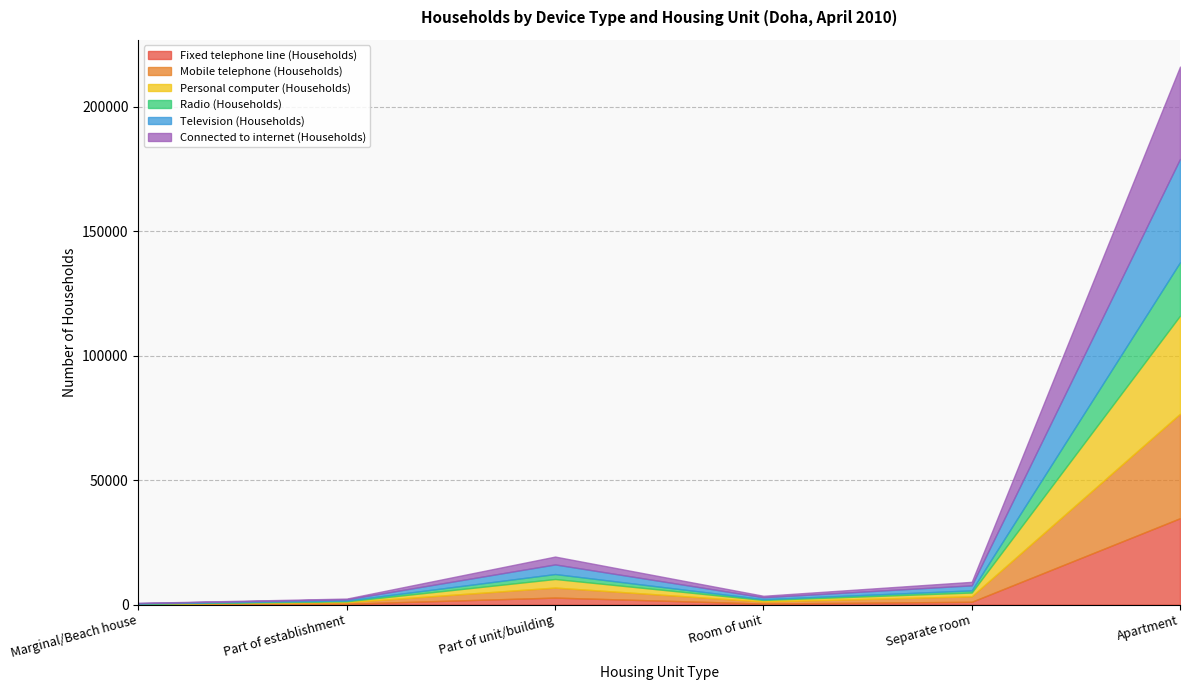

What is the value of the Radio (Households) point at the 3rd from the left?

1992